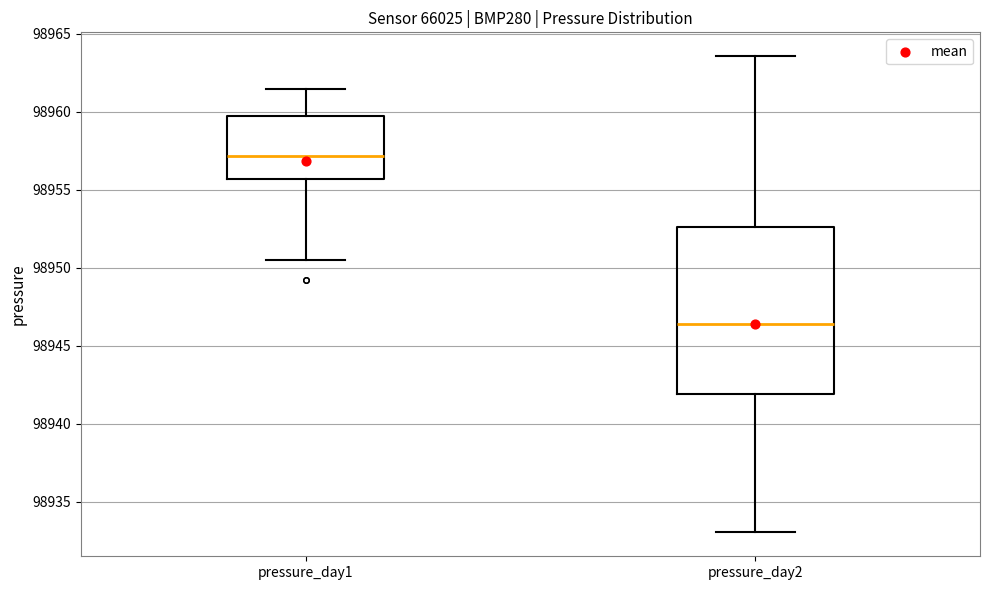

Where is the upper edge of the box for pressure_day2 on the y-axis? The values are not printed on the chart, so give them approximately, as read against the axis.

98952.5